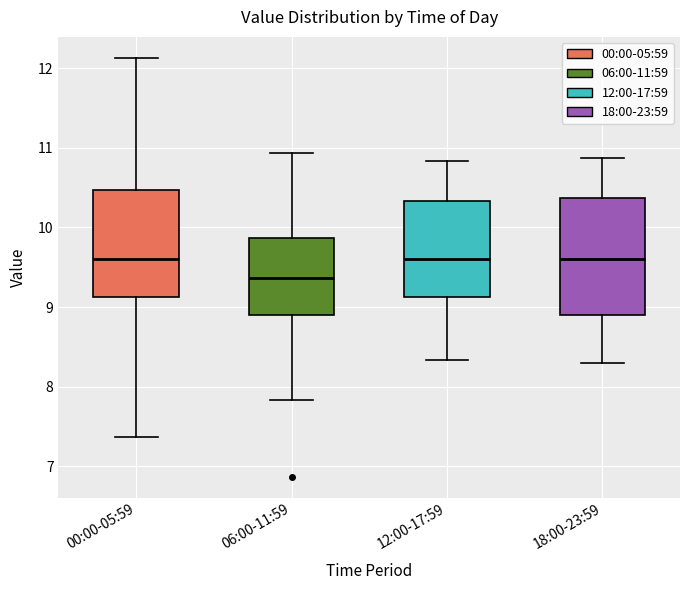

Which box is the tallest, from its lower edge to its upper edge?

18:00-23:59